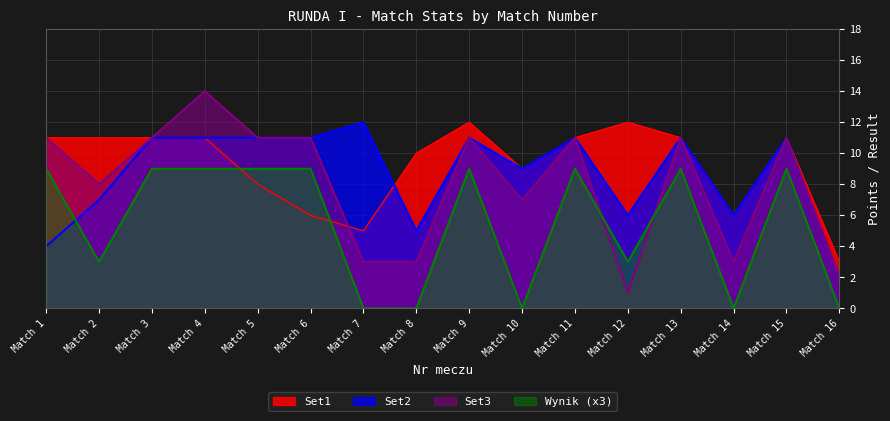

At which category is the sum across all series the highest?

Match 4